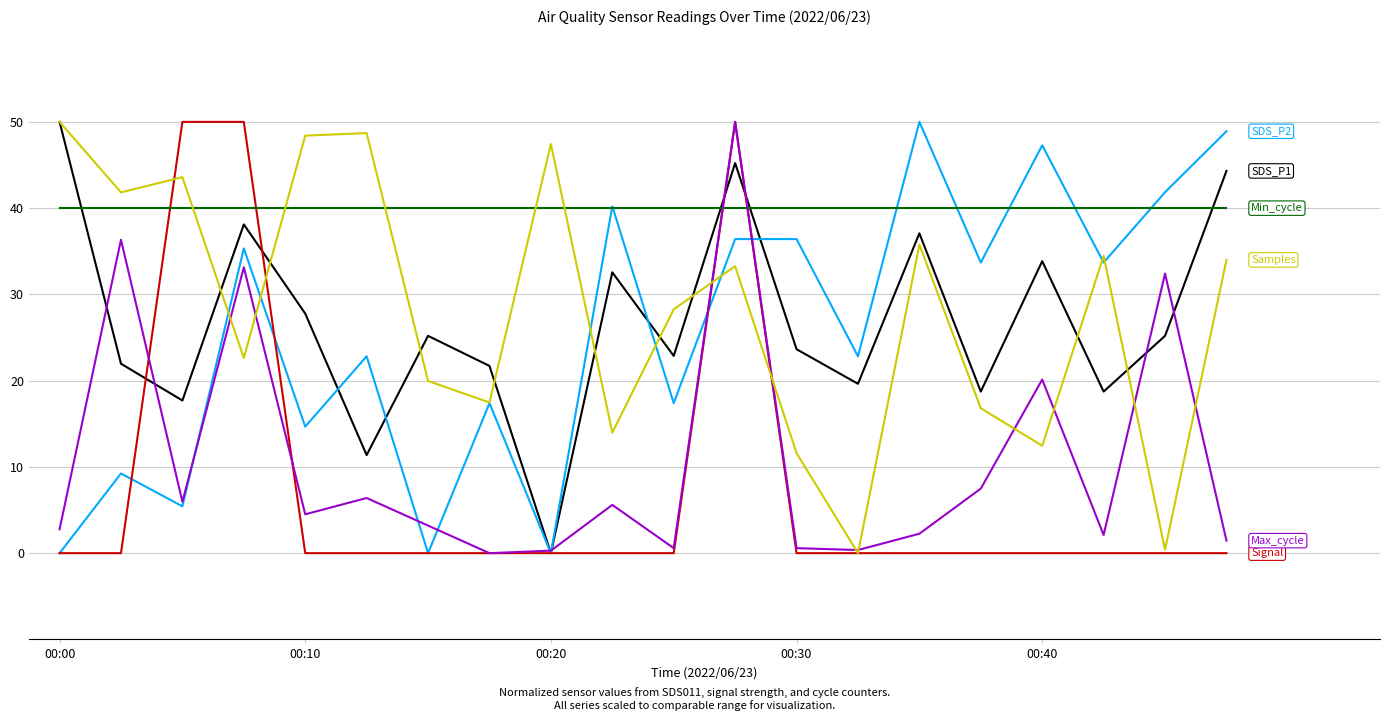

Is this an area chart (filled region under the line)?

No